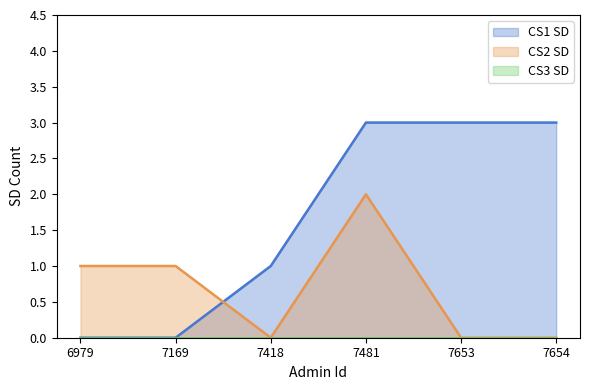

Which series changed the most between 7653 and 7654?

CS1 SD